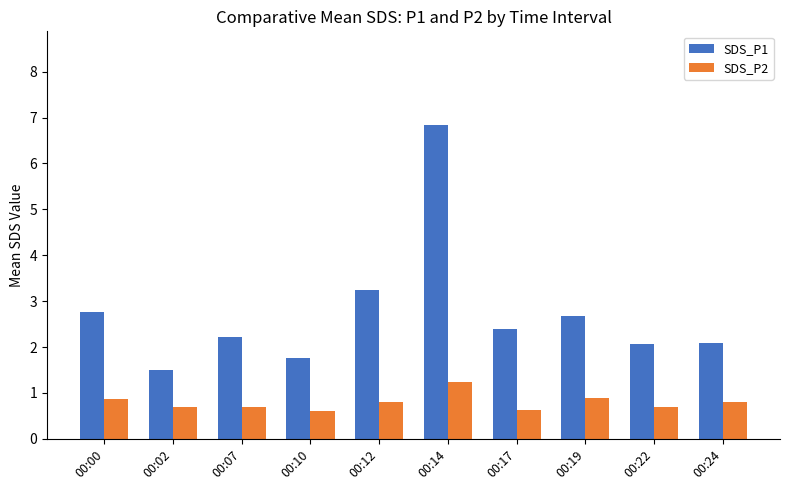

List the series in order of their peak value, highest first.

SDS_P1, SDS_P2